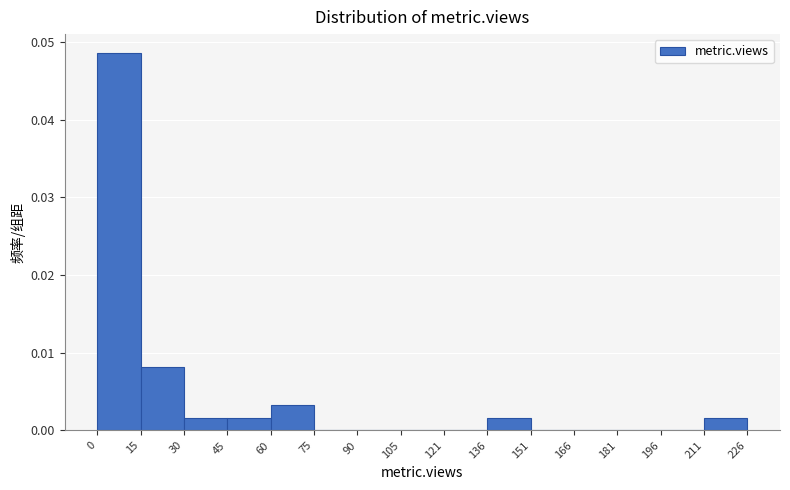

What is the height of the bar covering 45 to 60 on the x-axis? The values are not printed on the chart, so give them approximately, as read against the axis.

0.002